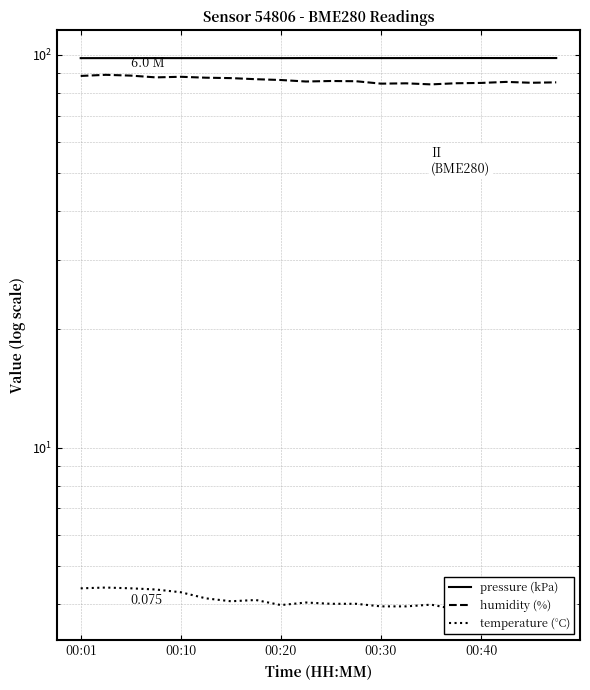

True or false: temperature (°C) and pressure (kPa) intersect in this chart.

False